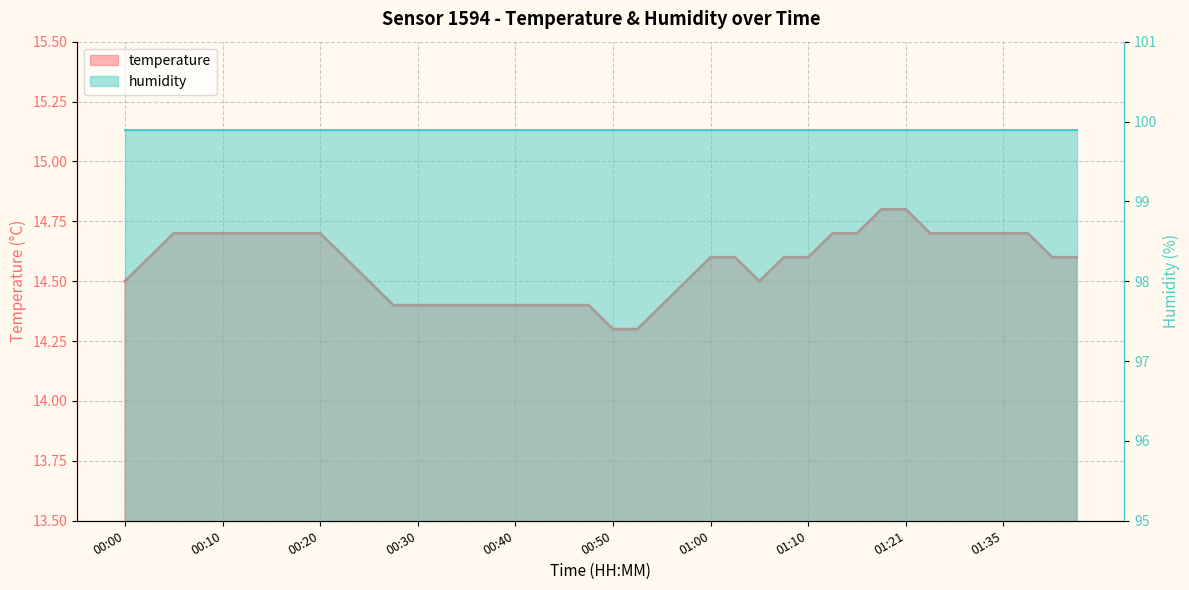

True or false: the data shows 14.6 at 00:23.

True